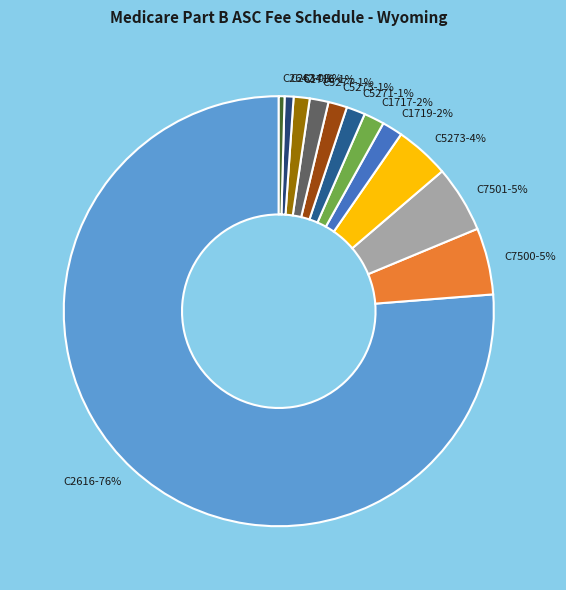

How many slices are in this pie chart?

12